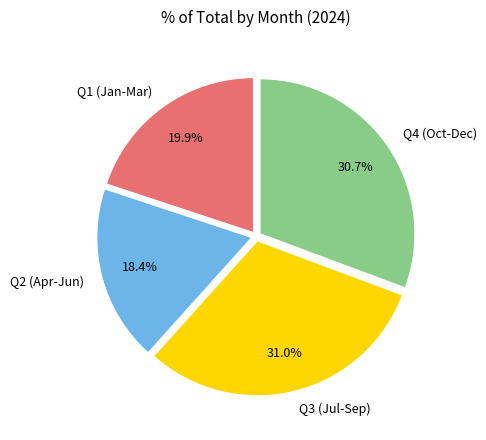

Does any single category account for the majority?

No